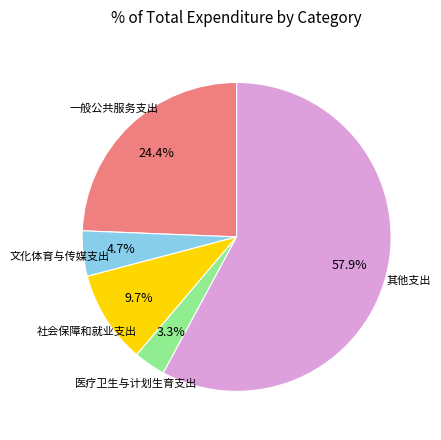

Is it true that 社会保障和就业支出 is 1% of the pie?

False